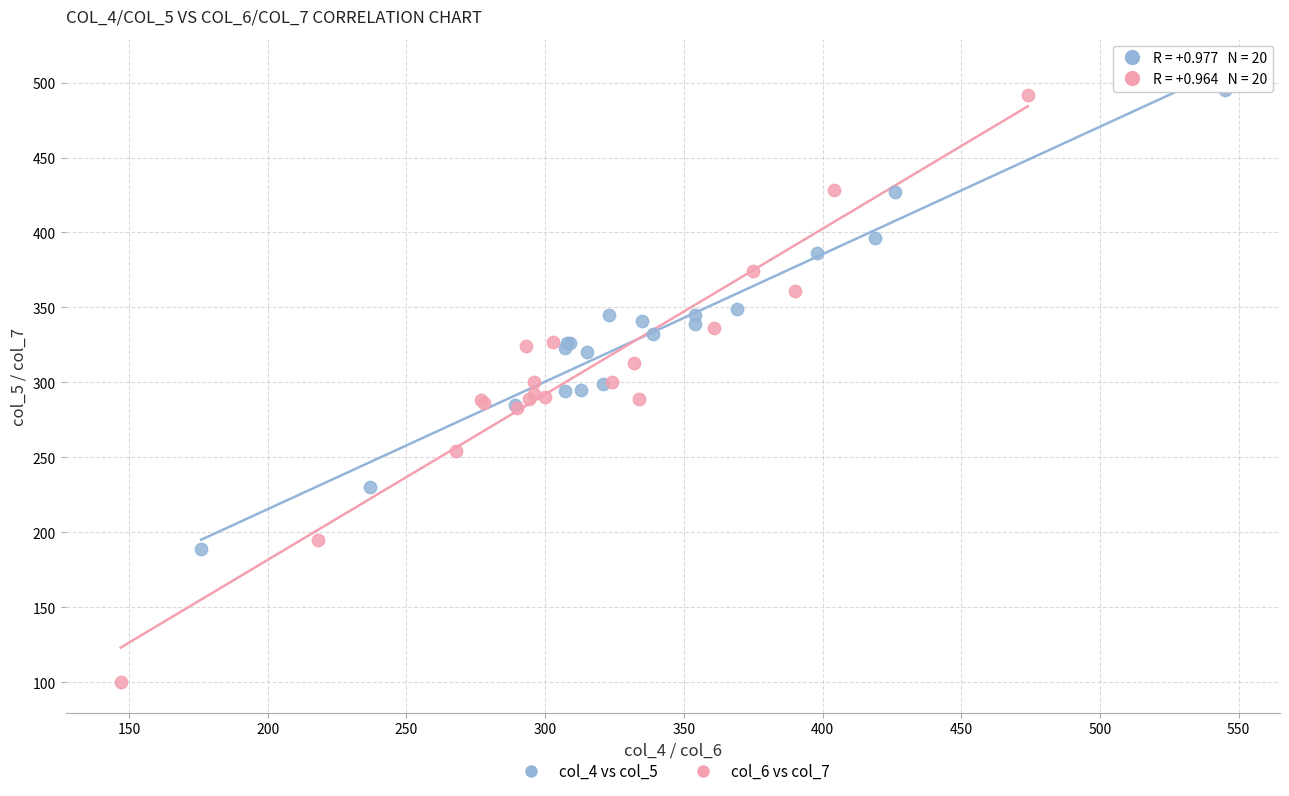

What are all the series names shown in the legend?

col_4 vs col_5, col_6 vs col_7